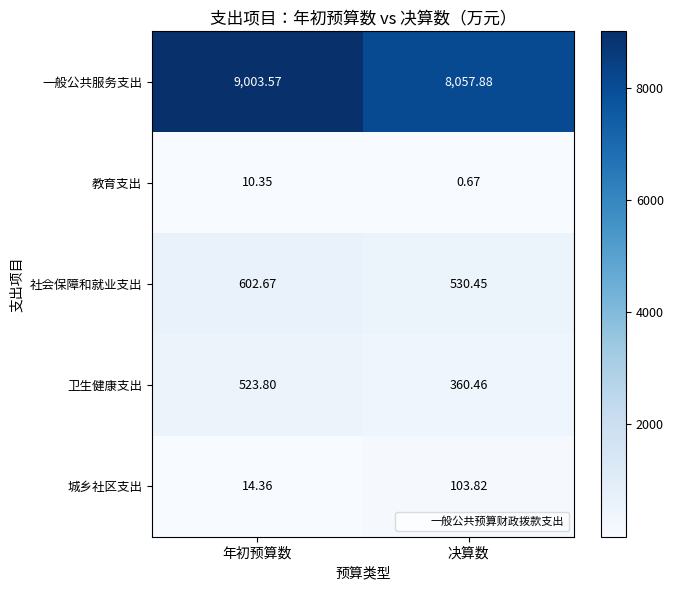

Which series has the widest spread of values?

一般公共服务支出